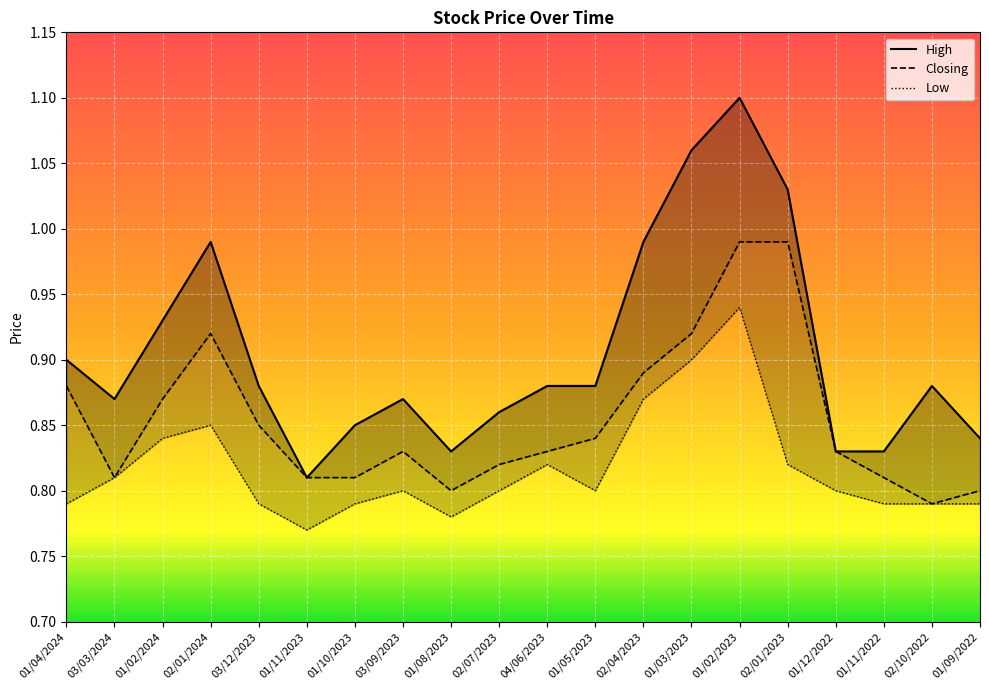

The High series shows 0.8 at 01/09/2022. True or false?

True